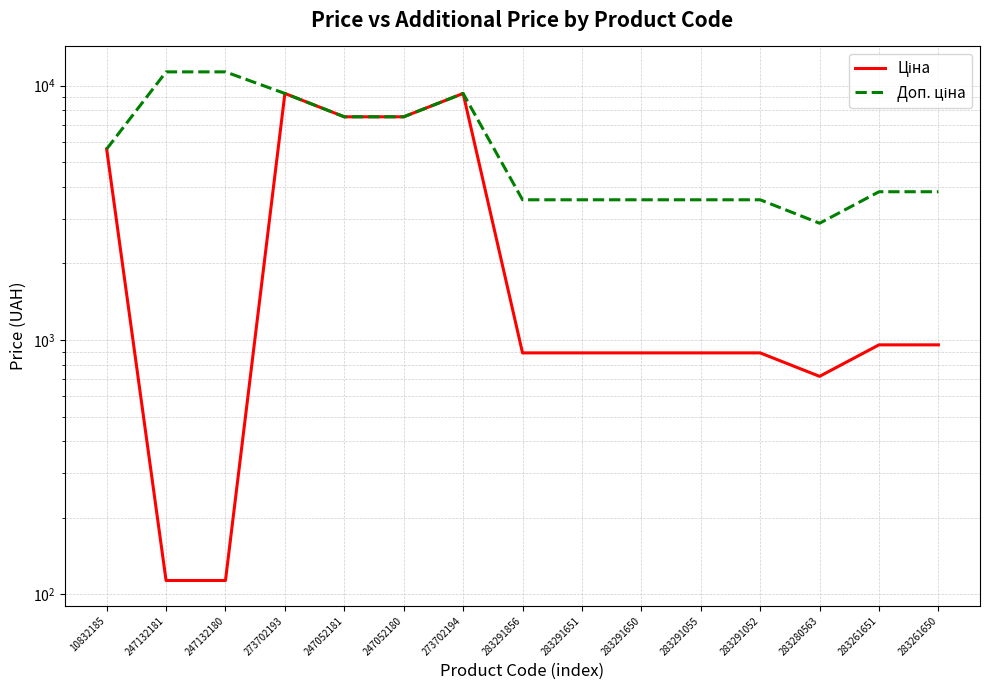

List the series in order of their peak value, lowest first.

Ціна, Доп. ціна